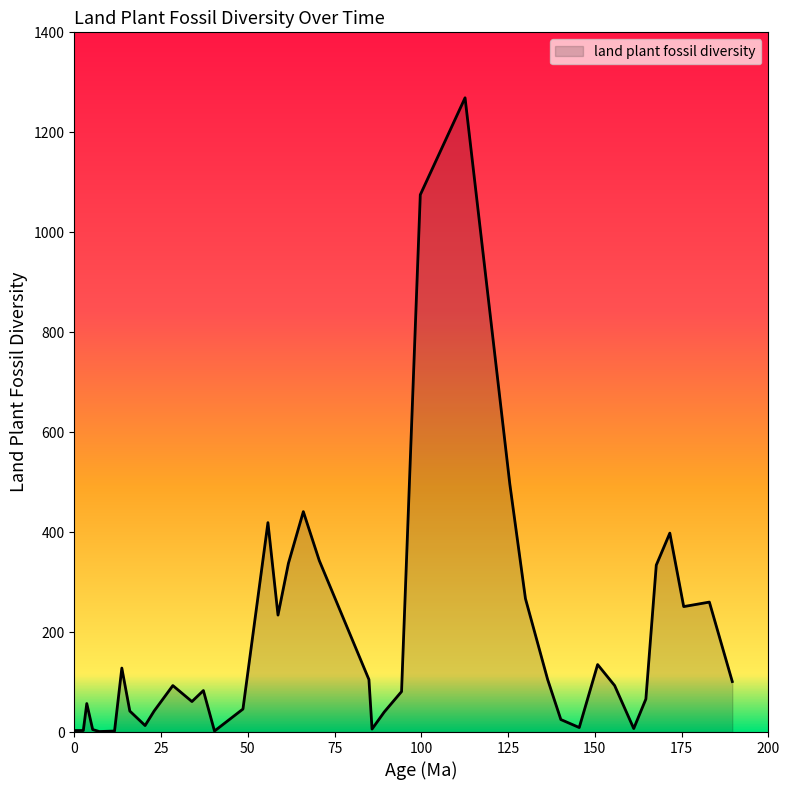

What is the maximum value shown in the chart?

1269.0